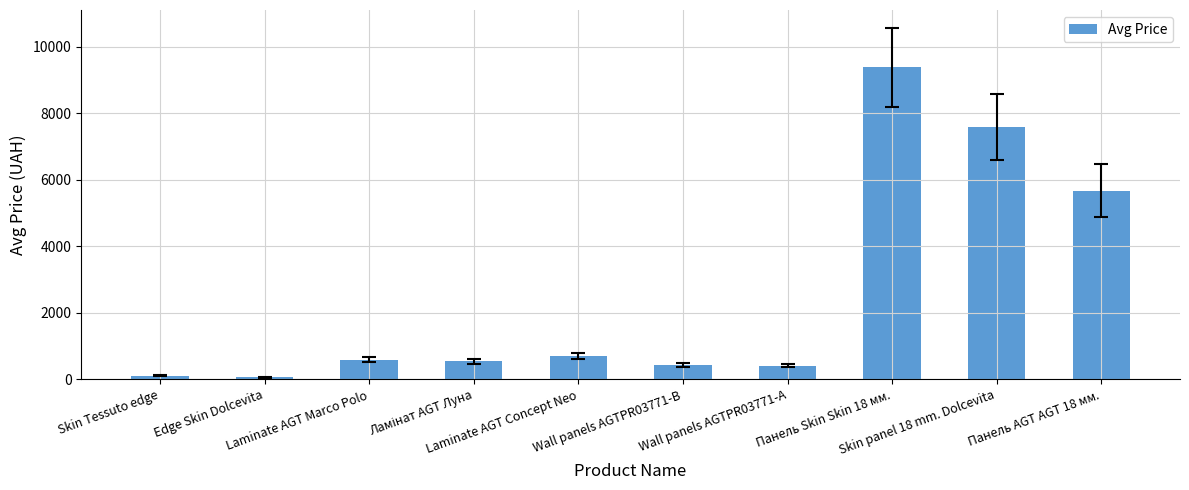

Approximately how many times larger is the value at Laminate AGT Concept Neo compared to Панель Skin Skin 18 мм.?

0.1